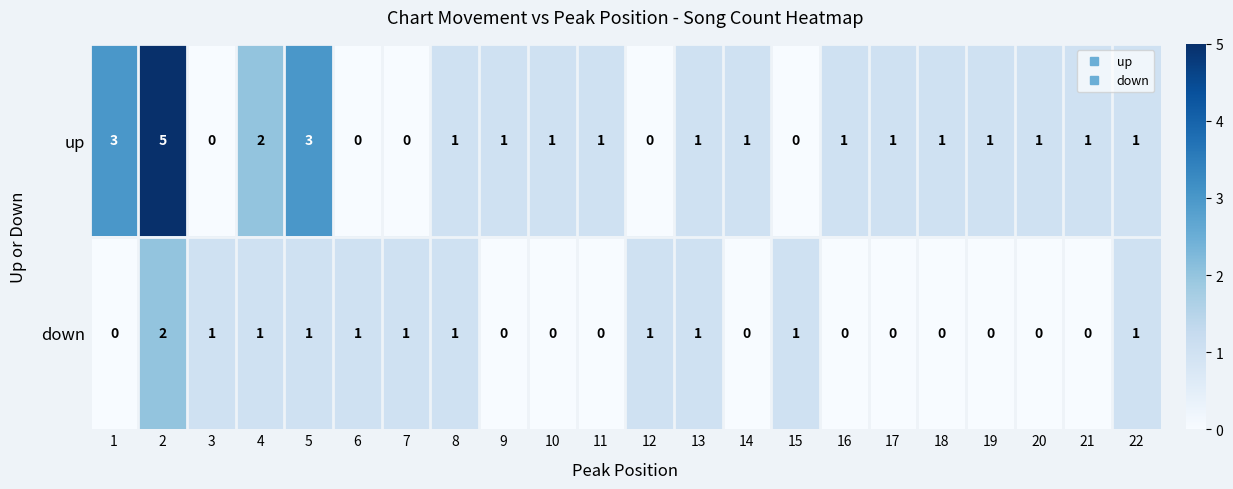

List the series in order of their overall mean, highest first.

up, down